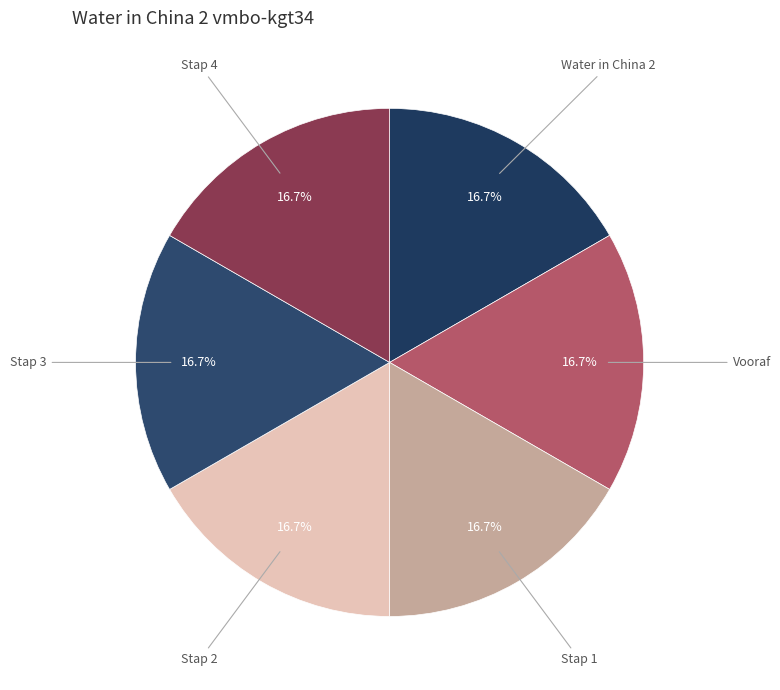

Is there any slice that represents more than half of the pie?

No